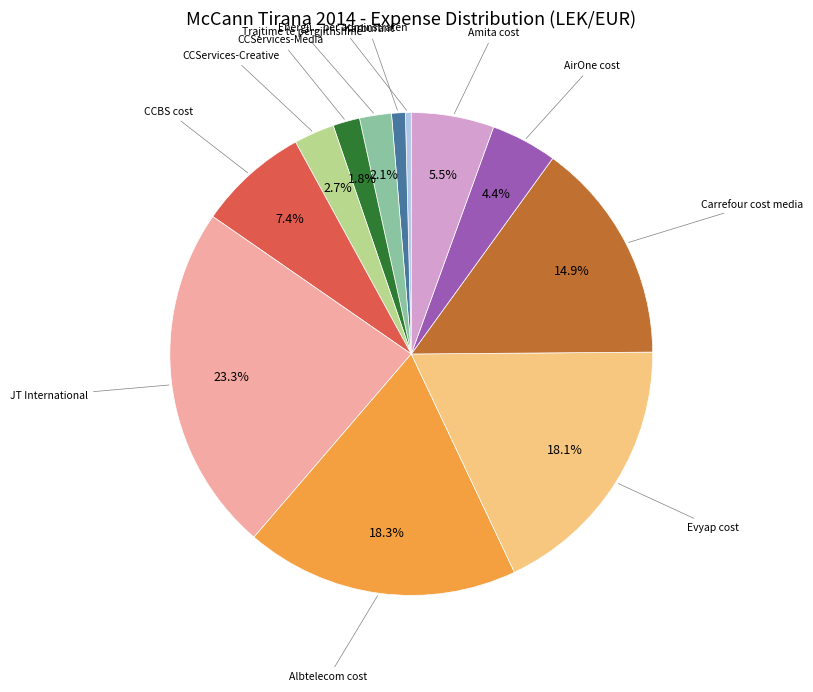

Count the number of slices in the pie.

12